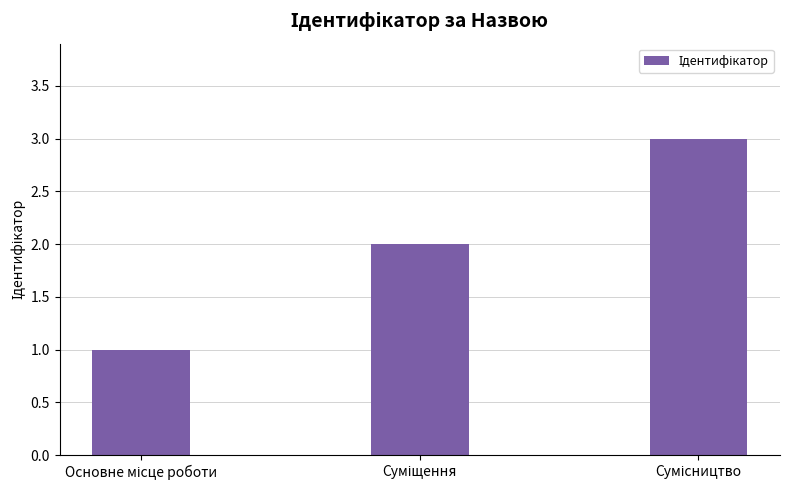

What is the greatest value displayed?

3